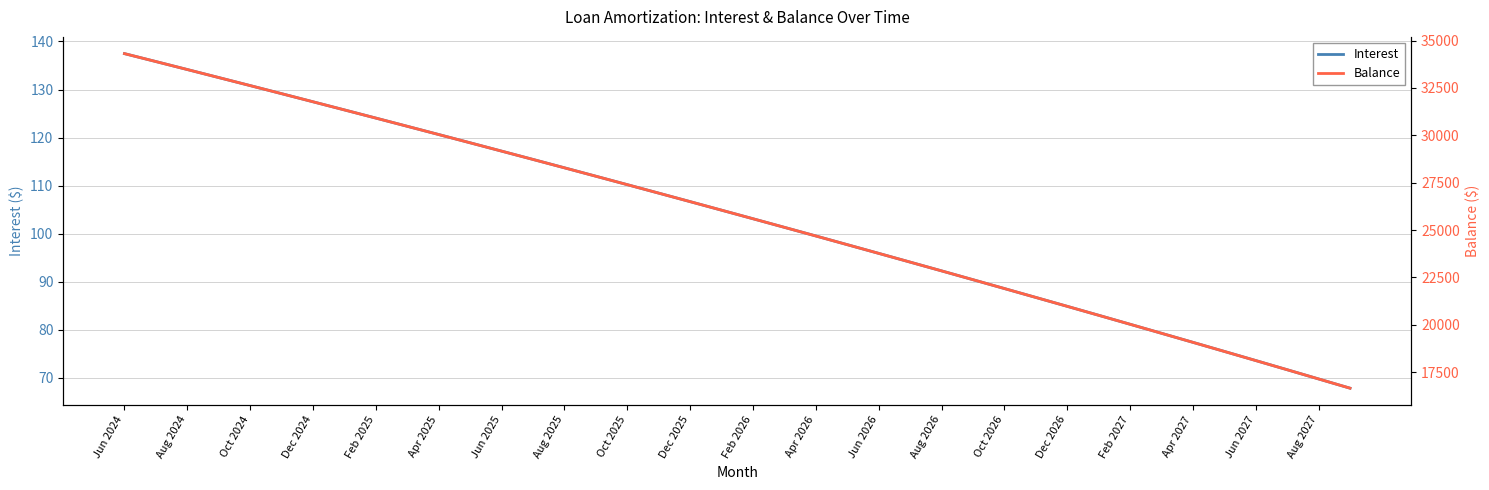

Does the chart display data point markers on the line(s)?

No